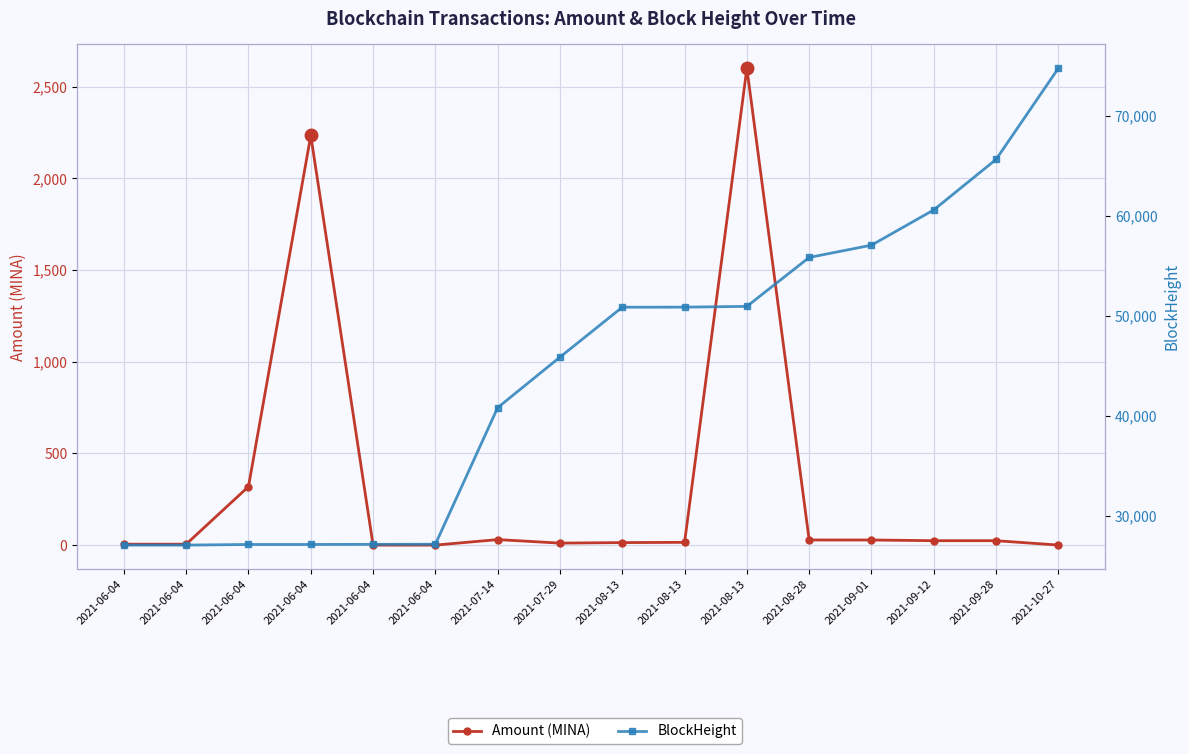

How many lines are shown in the chart?

2